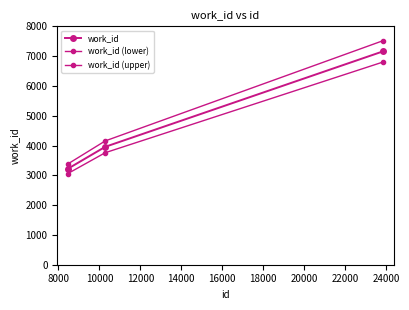

Count the number of data series in this chart.

3